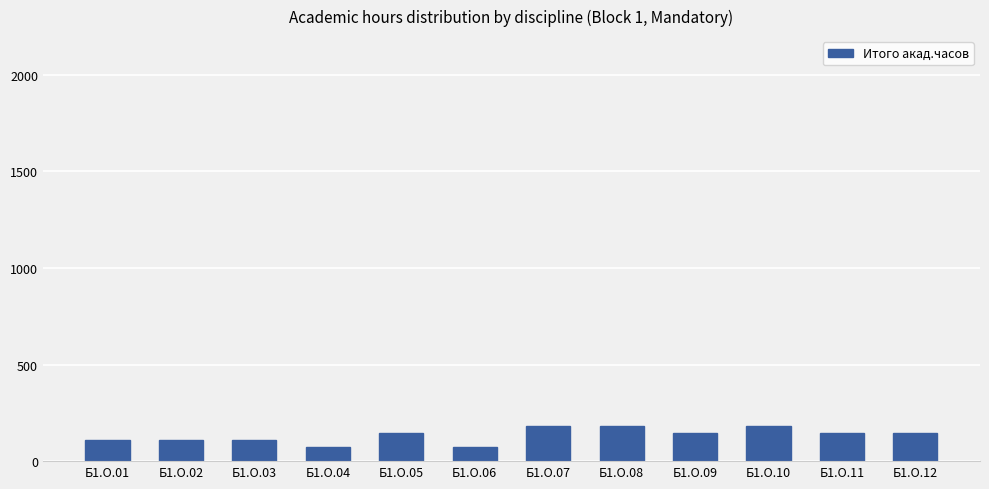

Are the bars grouped side by side (vs. stacked)?

No